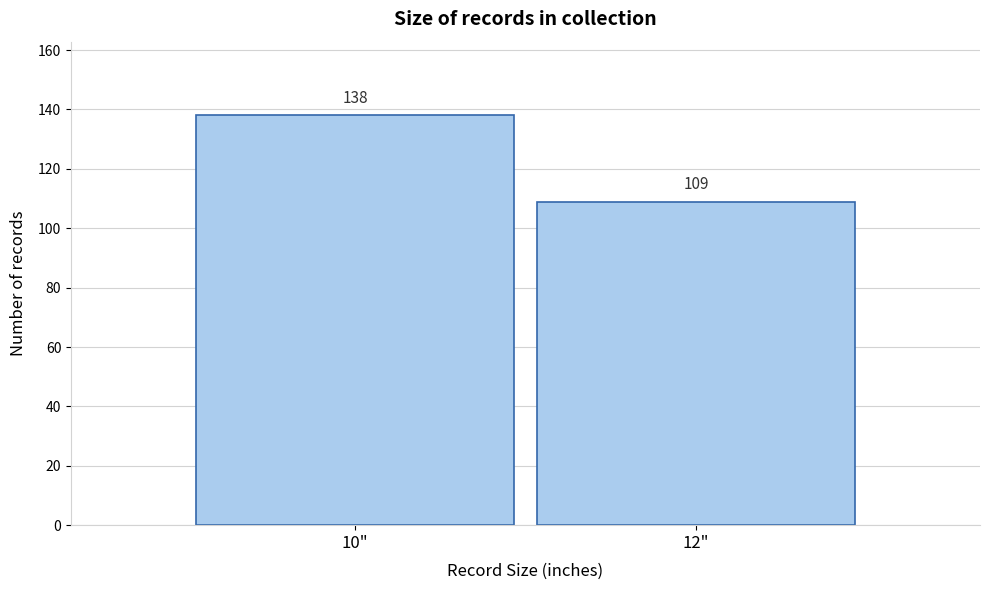

Reading left to right, extract all data points from this chart.

10"=138	12"=109